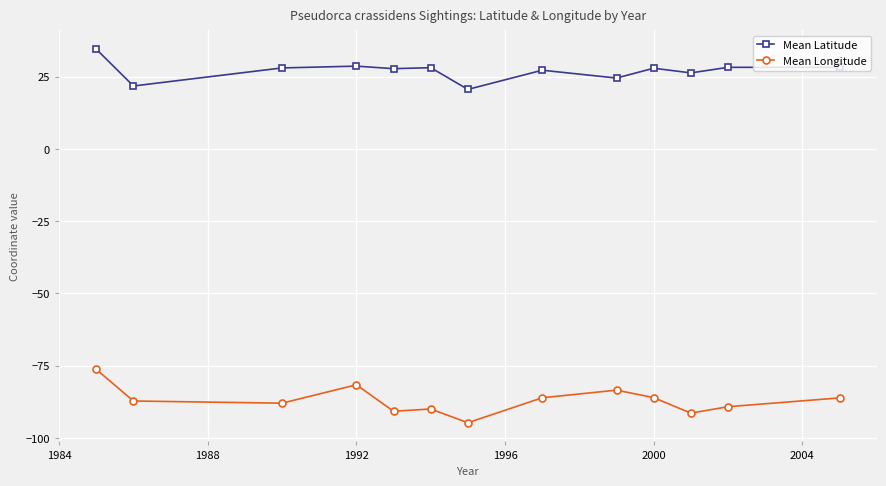

What is the value of the Mean Latitude point at the 3rd from the left?

28.0